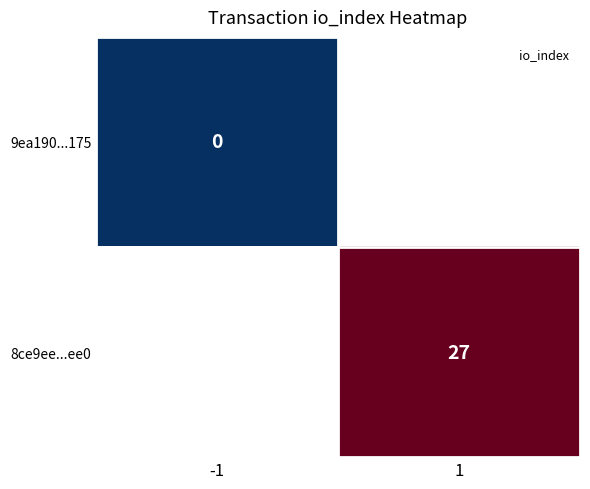

The value of 9ea190...175 at -1 is 0.0. True or false?

True